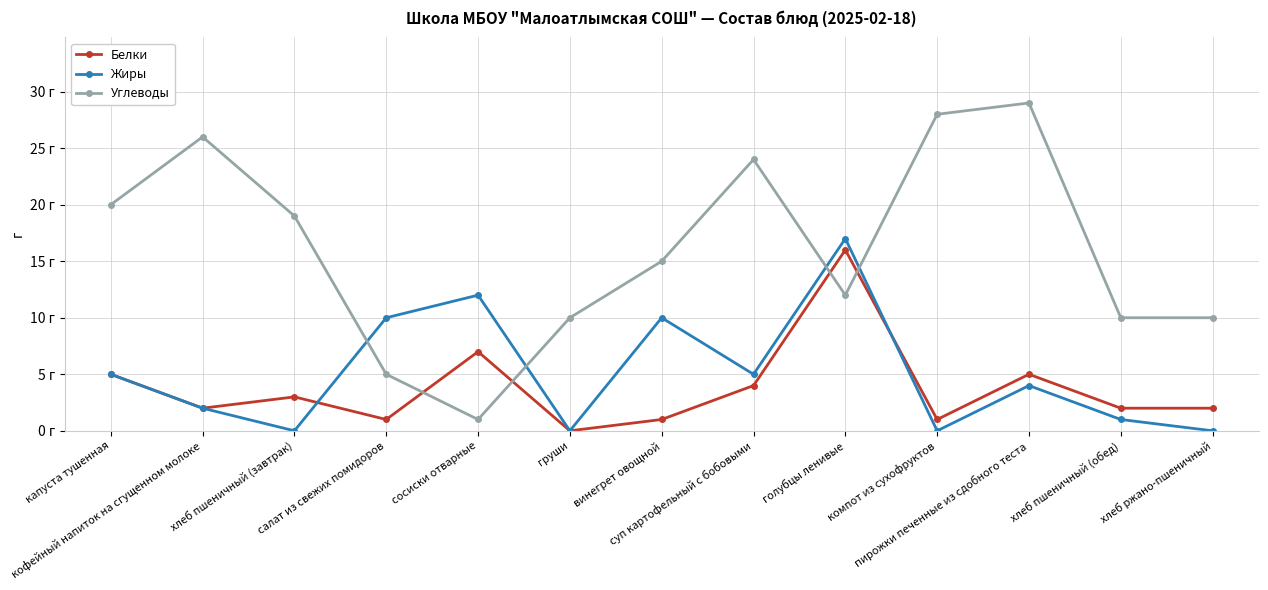

How many interior local peaks does the Углеводы series have?

3